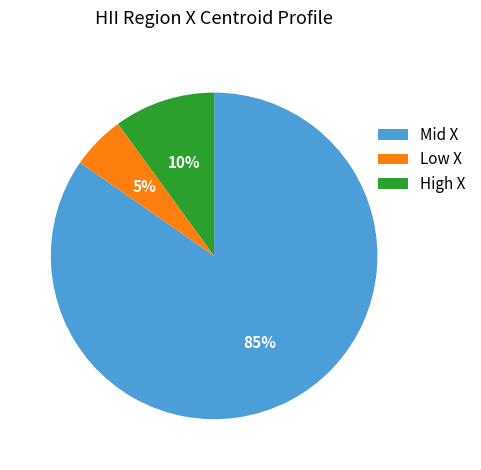

Do Mid X and Low X together represent more than half of the pie?

Yes